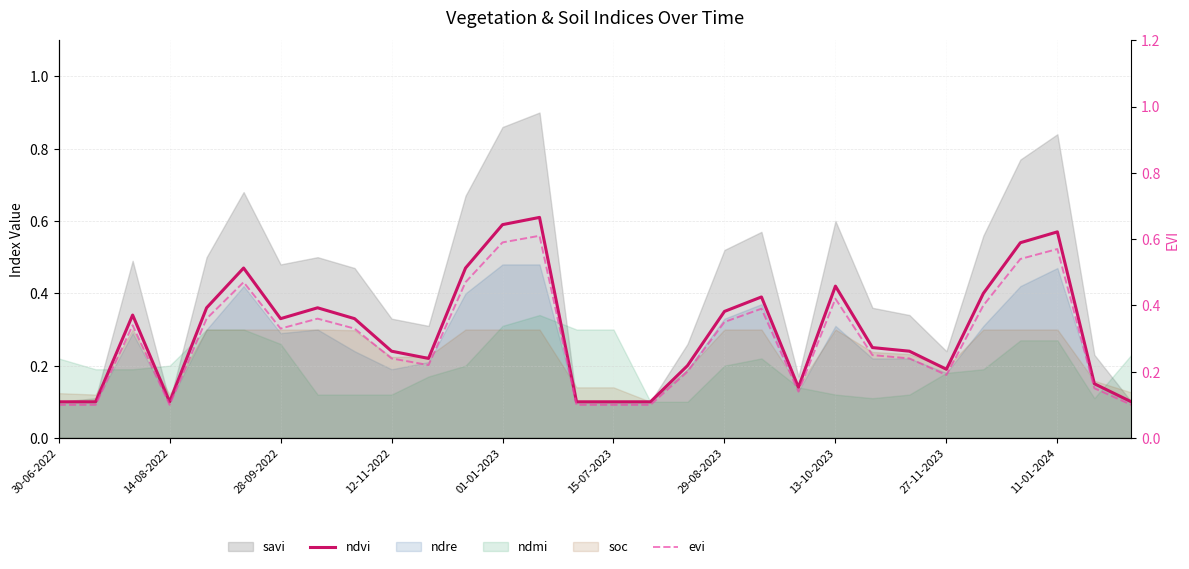

True or false: evi has a value of 0.3 at 12-11-2022.

False